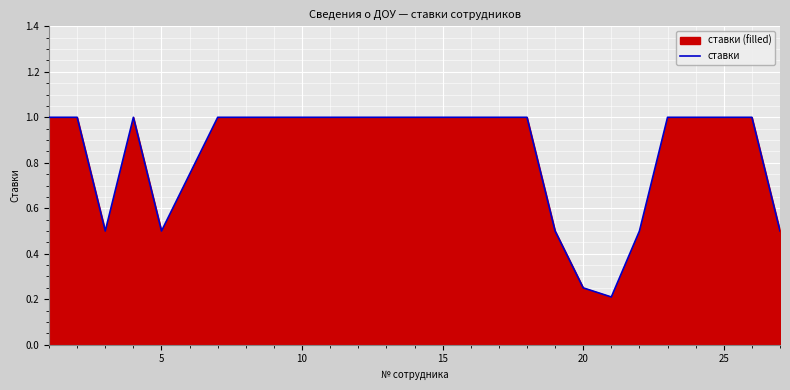

What is the greatest value displayed?

1.0